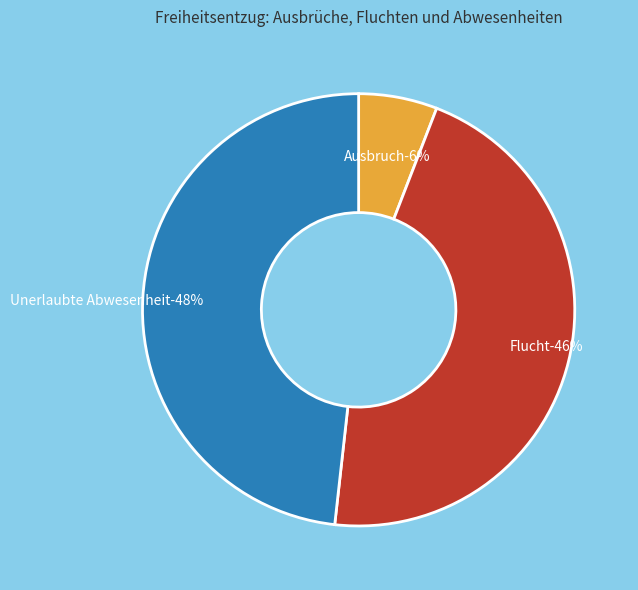

Is it true that Ausbruch is 17% of the pie?

False